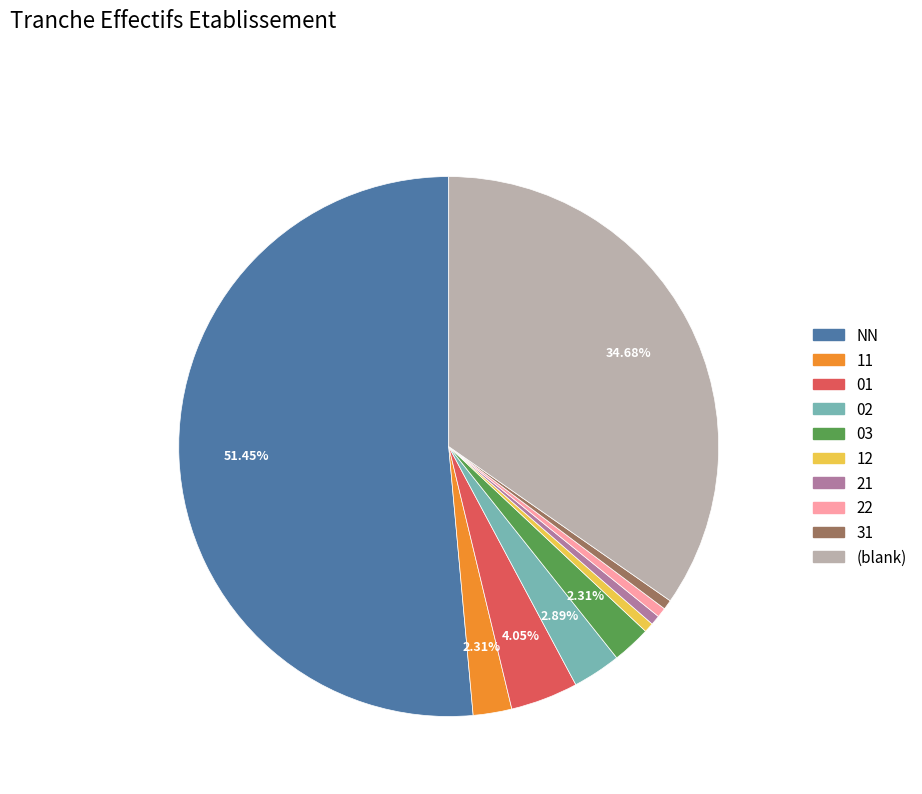

Is there any slice that represents more than half of the pie?

Yes